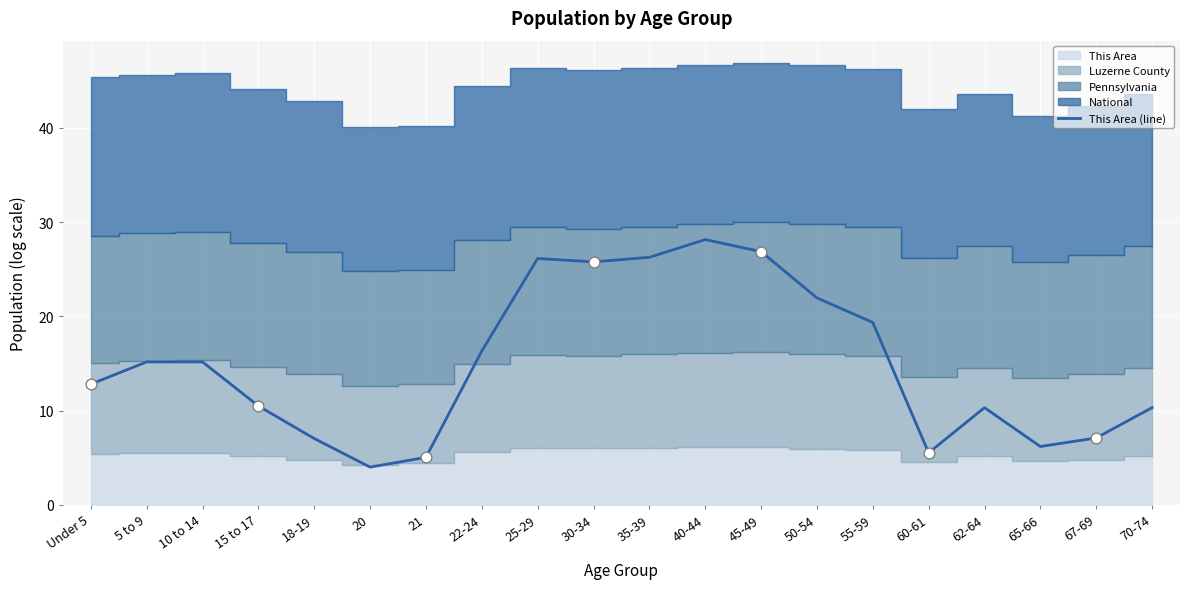

What is the change in value from 10 to 14 to 67-69?

-8.1